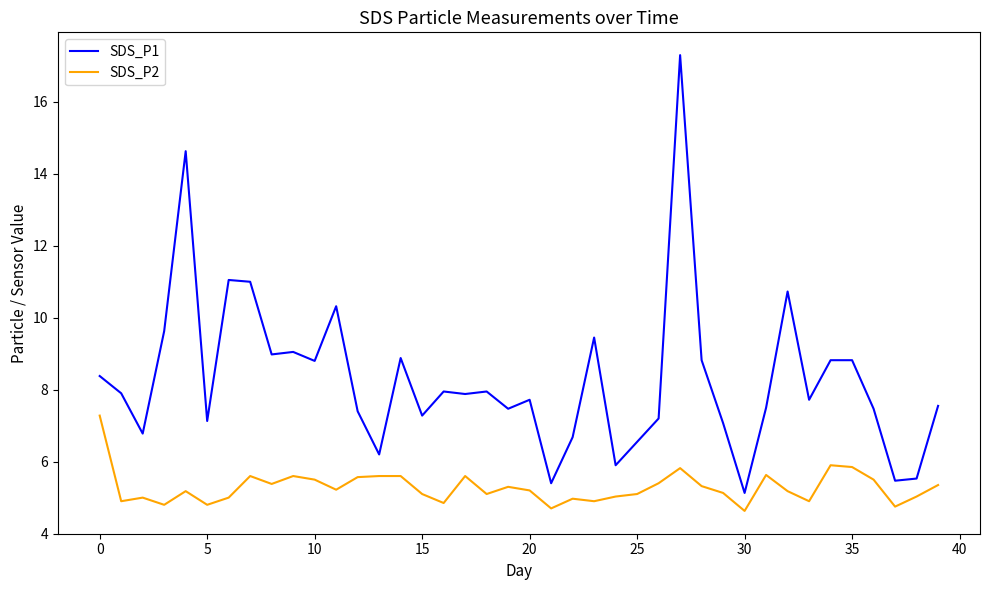

Rank the series by their maximum value, from lowest to highest.

SDS_P2, SDS_P1